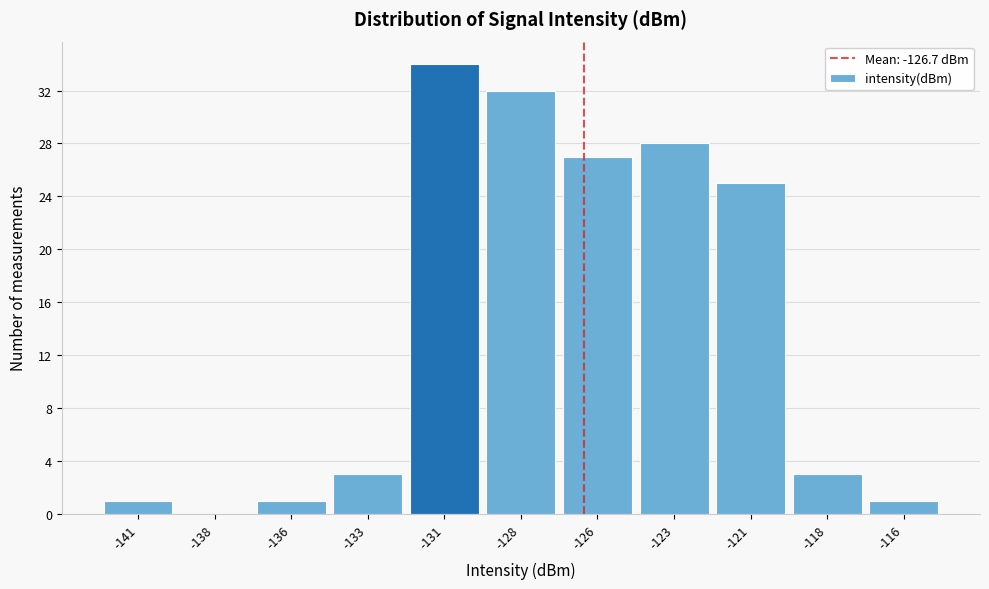

Reading right to left, transcribe all the data shown in this chart.

-116=1	-118=3	-121=25	-123=28	-126=27	-128=32	-131=34	-133=3	-136=1	-138=0	-141=1